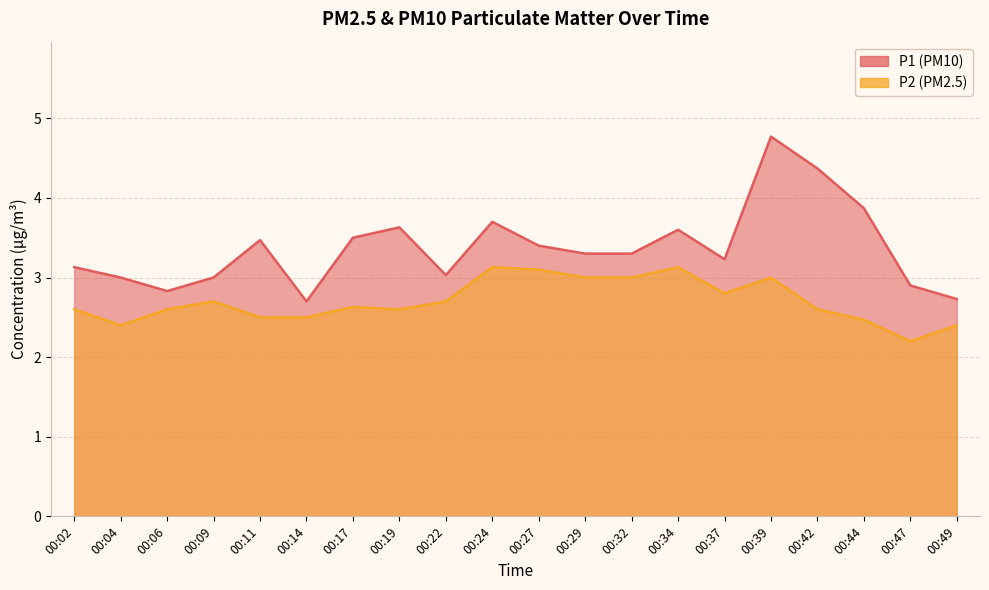

True or false: P1 and P2 intersect in this chart.

False